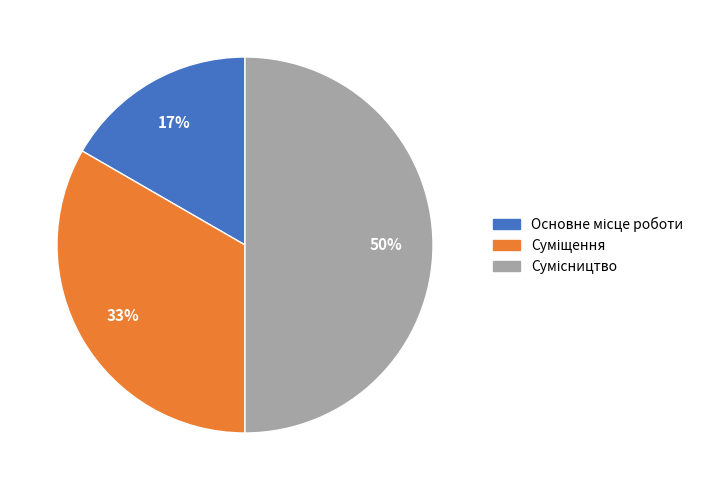

To the nearest percent, what is the average slice percentage?

33%